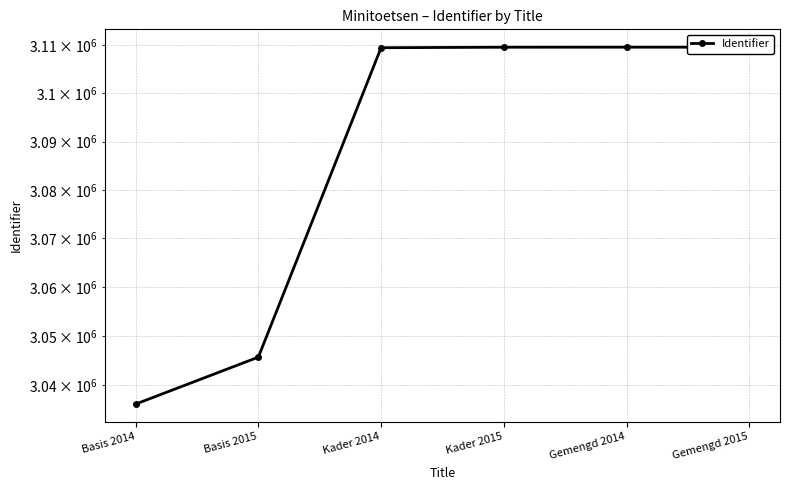

The chart shows a value of 3109608 at Gemengd 2015. True or false?

True